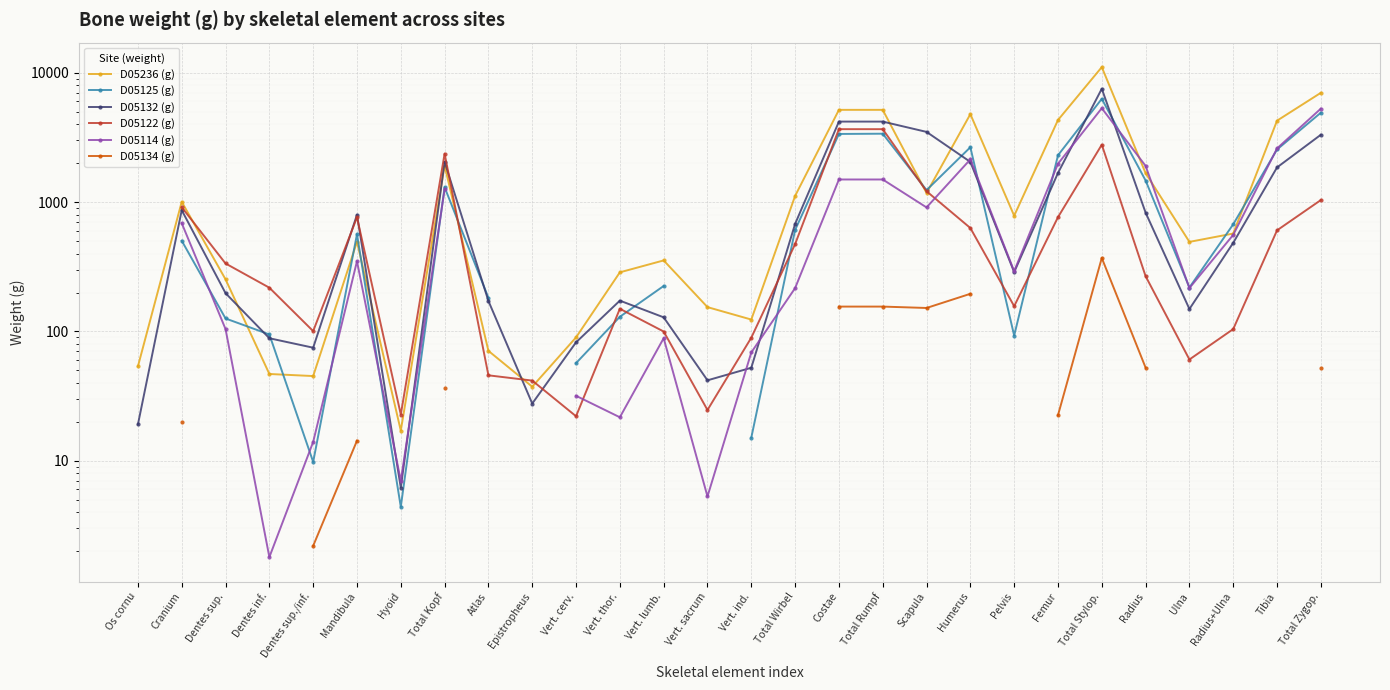

The D05125 (g) series shows 15.1 at Vert. ind.. True or false?

True